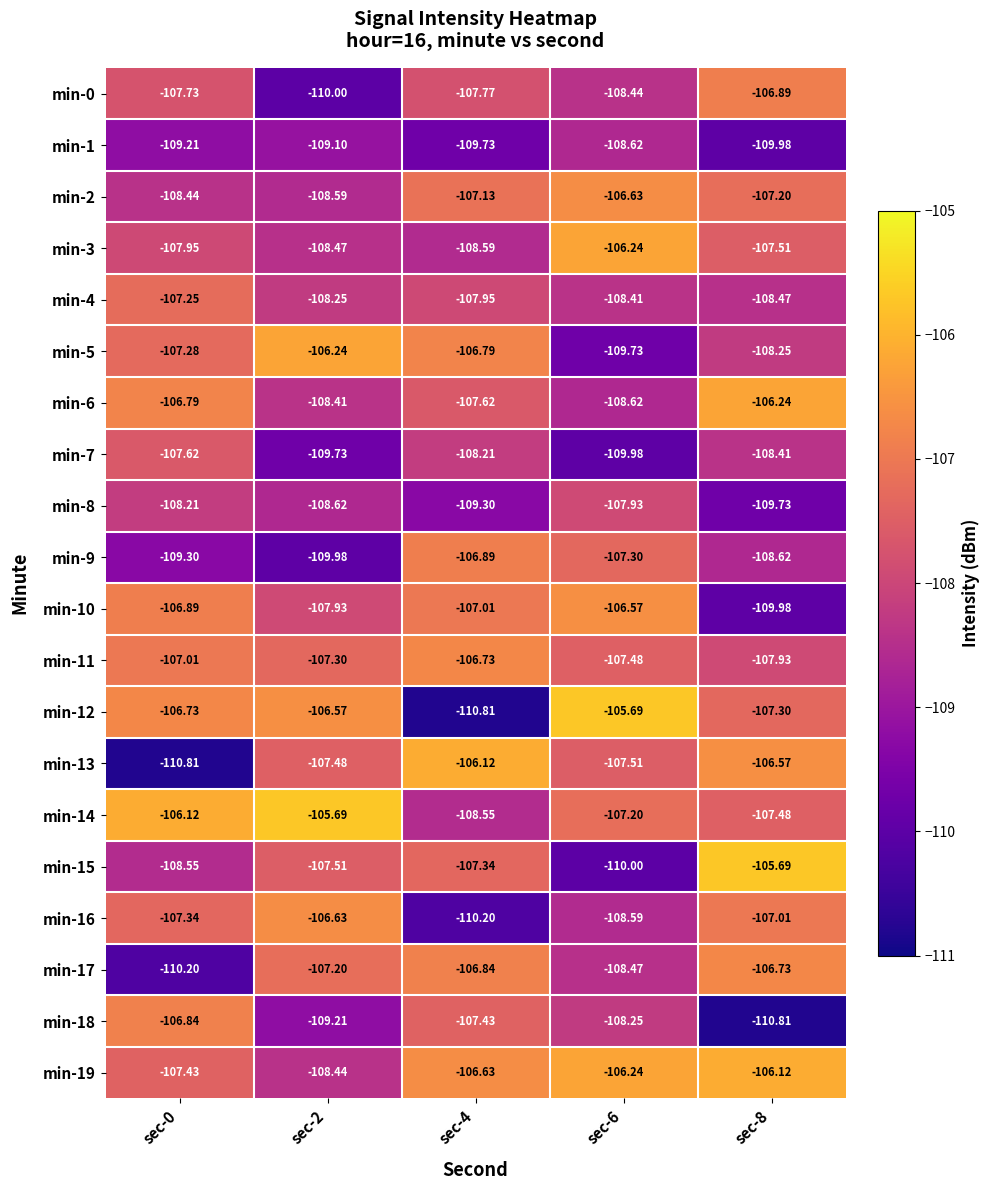

Reading right to left, list all the values displayed in this chart.

min-0: sec-8=-106.9	sec-6=-108.4	sec-4=-107.8	sec-2=-110.0	sec-0=-107.7
min-1: sec-8=-110.0	sec-6=-108.6	sec-4=-109.7	sec-2=-109.1	sec-0=-109.2
min-2: sec-8=-107.2	sec-6=-106.6	sec-4=-107.1	sec-2=-108.6	sec-0=-108.4
min-3: sec-8=-107.5	sec-6=-106.2	sec-4=-108.6	sec-2=-108.5	sec-0=-108.0
min-4: sec-8=-108.5	sec-6=-108.4	sec-4=-108.0	sec-2=-108.2	sec-0=-107.2
min-5: sec-8=-108.2	sec-6=-109.7	sec-4=-106.8	sec-2=-106.2	sec-0=-107.3
min-6: sec-8=-106.2	sec-6=-108.6	sec-4=-107.6	sec-2=-108.4	sec-0=-106.8
min-7: sec-8=-108.4	sec-6=-110.0	sec-4=-108.2	sec-2=-109.7	sec-0=-107.6
min-8: sec-8=-109.7	sec-6=-107.9	sec-4=-109.3	sec-2=-108.6	sec-0=-108.2
min-9: sec-8=-108.6	sec-6=-107.3	sec-4=-106.9	sec-2=-110.0	sec-0=-109.3
min-10: sec-8=-110.0	sec-6=-106.6	sec-4=-107.0	sec-2=-107.9	sec-0=-106.9
min-11: sec-8=-107.9	sec-6=-107.5	sec-4=-106.7	sec-2=-107.3	sec-0=-107.0
min-12: sec-8=-107.3	sec-6=-105.7	sec-4=-110.8	sec-2=-106.6	sec-0=-106.7
min-13: sec-8=-106.6	sec-6=-107.5	sec-4=-106.1	sec-2=-107.5	sec-0=-110.8
min-14: sec-8=-107.5	sec-6=-107.2	sec-4=-108.5	sec-2=-105.7	sec-0=-106.1
min-15: sec-8=-105.7	sec-6=-110.0	sec-4=-107.3	sec-2=-107.5	sec-0=-108.5
min-16: sec-8=-107.0	sec-6=-108.6	sec-4=-110.2	sec-2=-106.6	sec-0=-107.3
min-17: sec-8=-106.7	sec-6=-108.5	sec-4=-106.8	sec-2=-107.2	sec-0=-110.2
min-18: sec-8=-110.8	sec-6=-108.2	sec-4=-107.4	sec-2=-109.2	sec-0=-106.8
min-19: sec-8=-106.1	sec-6=-106.2	sec-4=-106.6	sec-2=-108.4	sec-0=-107.4